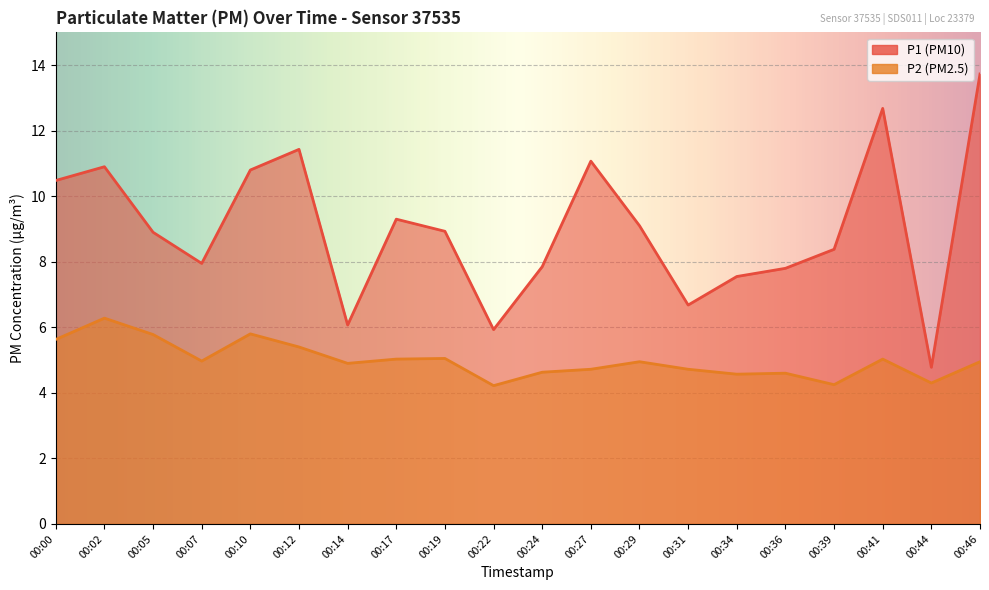

What value does the P2 series have at 00:41?

5.0